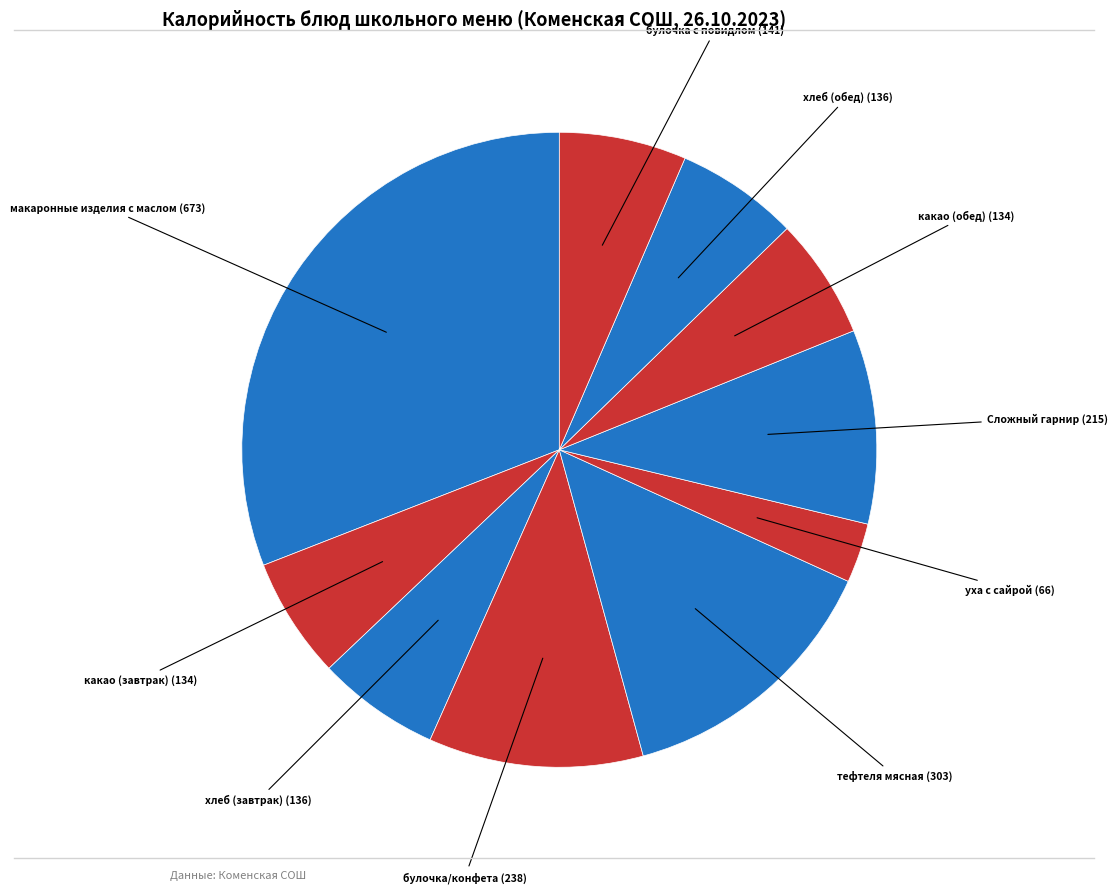

Count the number of slices in the pie.

10